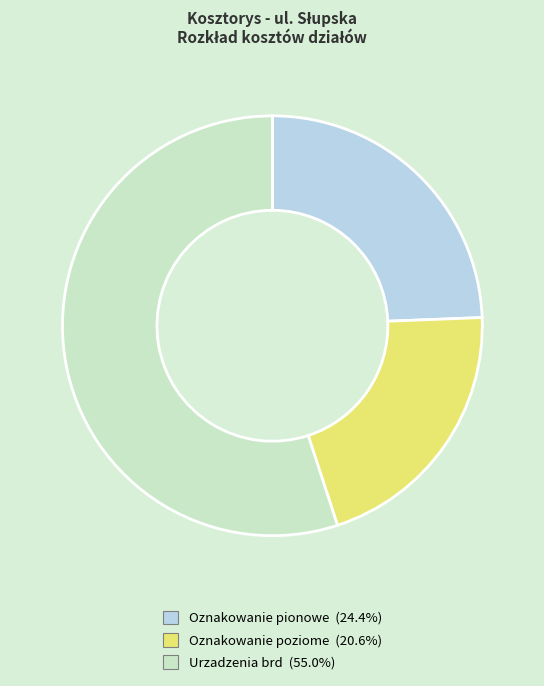

The Urzadzenia brd slice represents 55% of the pie. True or false?

True